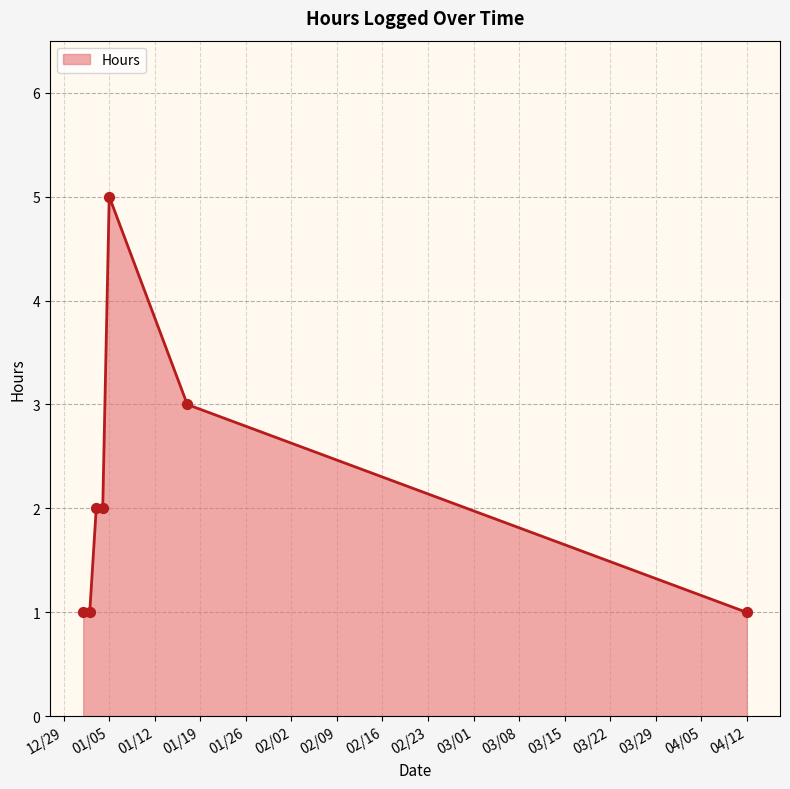

What is the greatest value displayed?

5